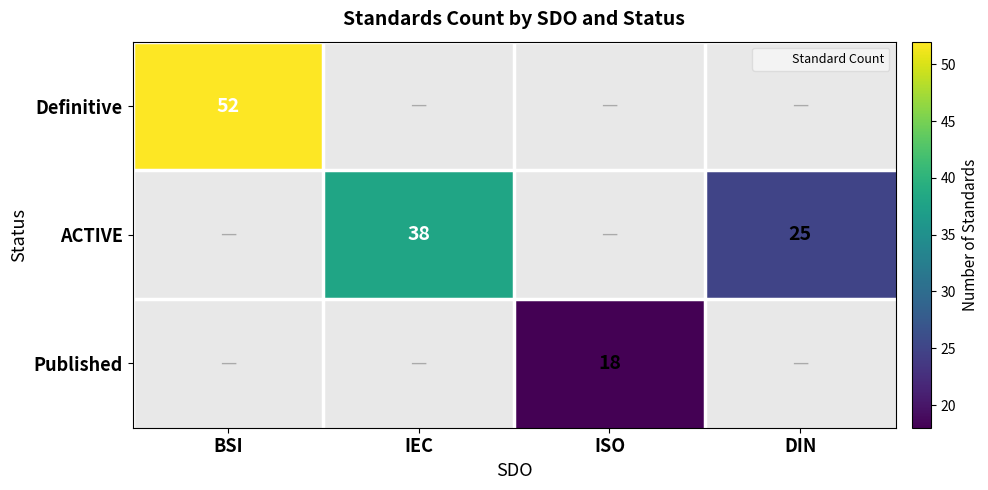

How many ACTIVE values are between 38 and 39?

1